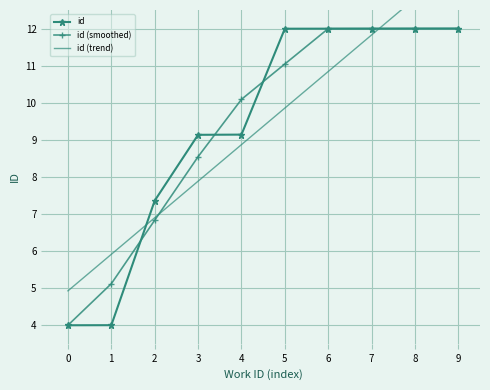

The value of id (trend) at 7 is 11.8. True or false?

True